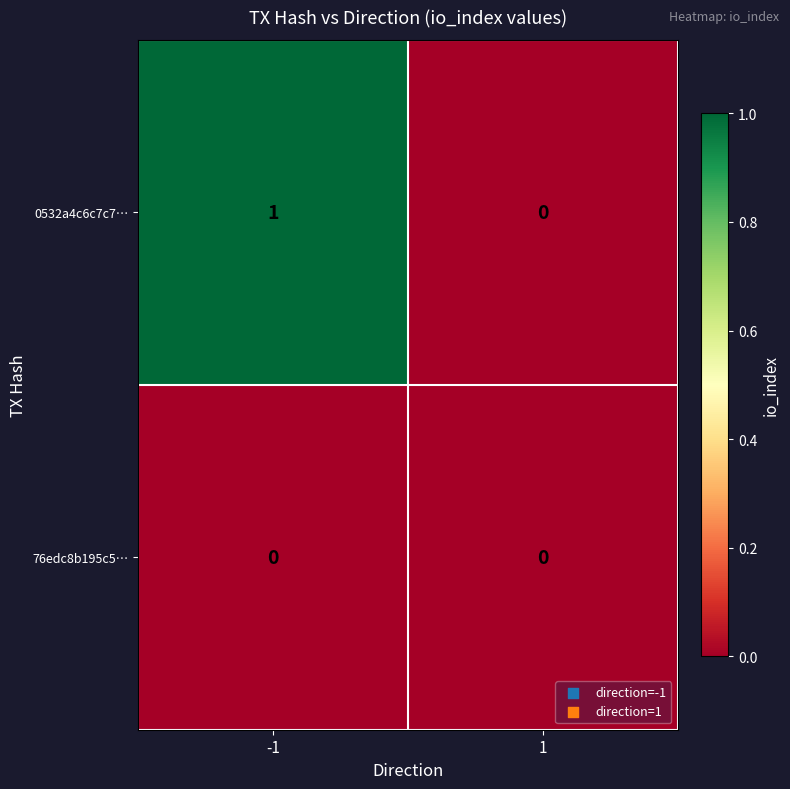

List the series in order of their peak value, highest first.

0532a4c6c7c7…, 76edc8b195c5…